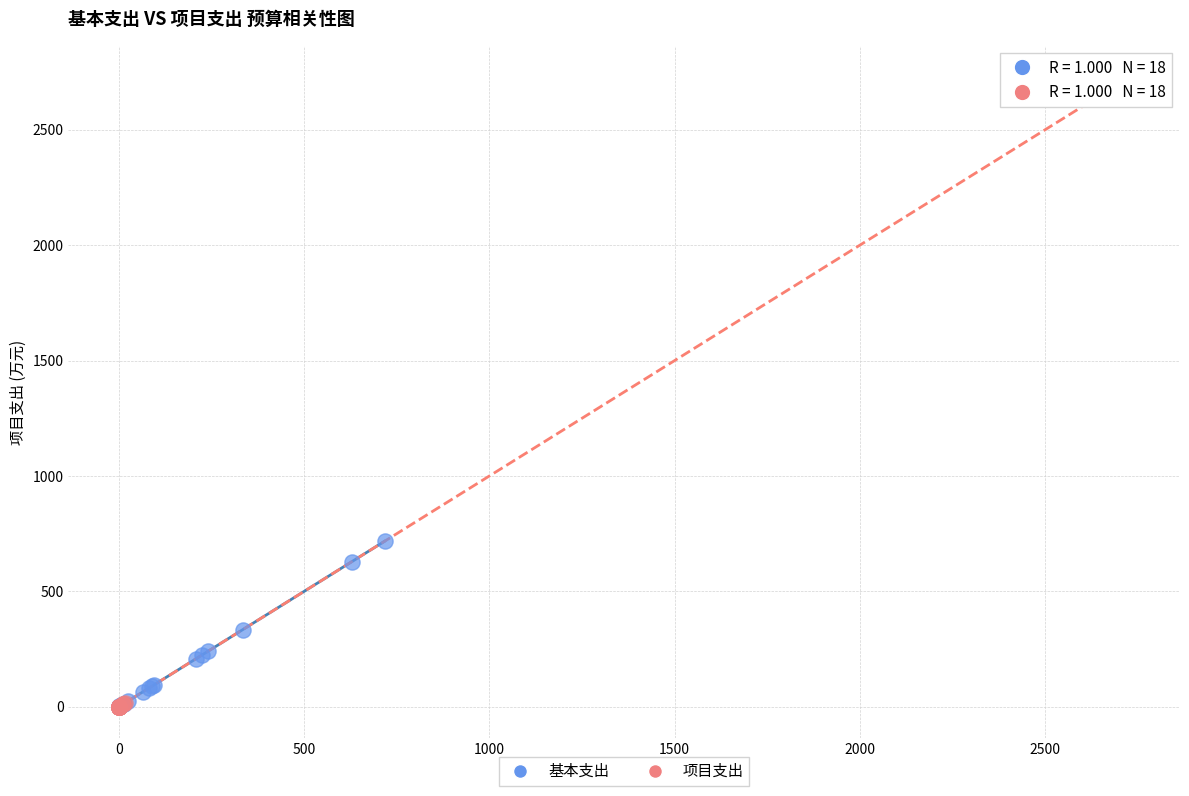

Which series reaches the maximum Y coordinate?

项目支出